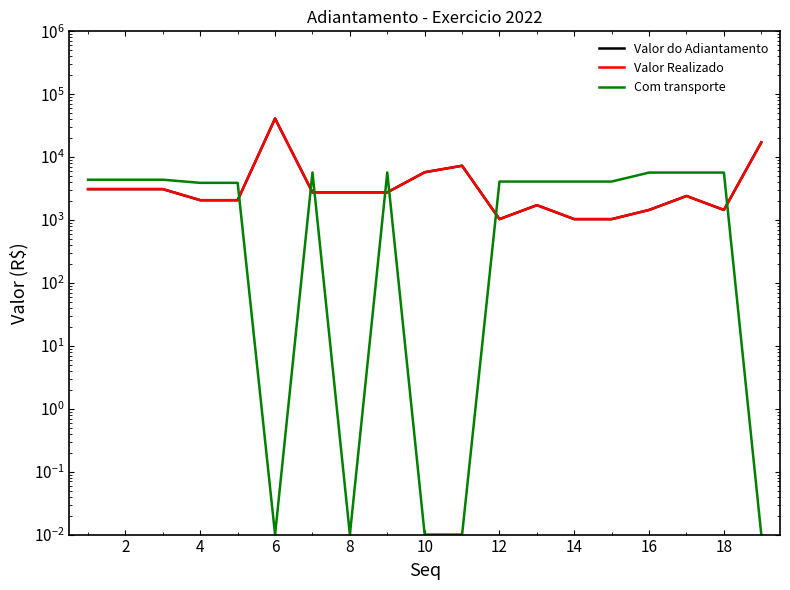

How many data points does each series have?

19